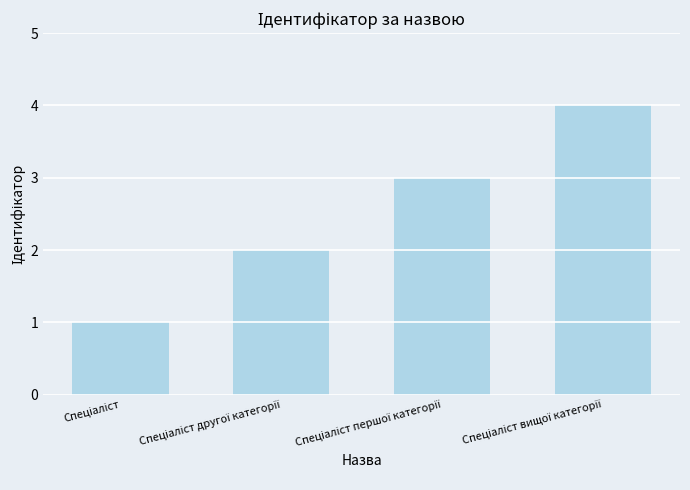

What is the difference between the maximum and minimum values?

3